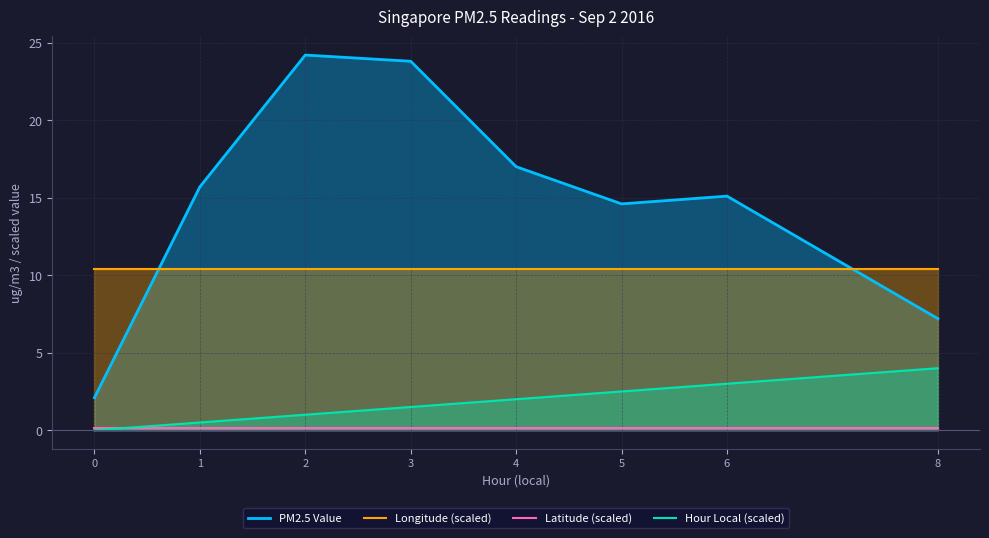

At how many categories does at least one series exceed 17?

2